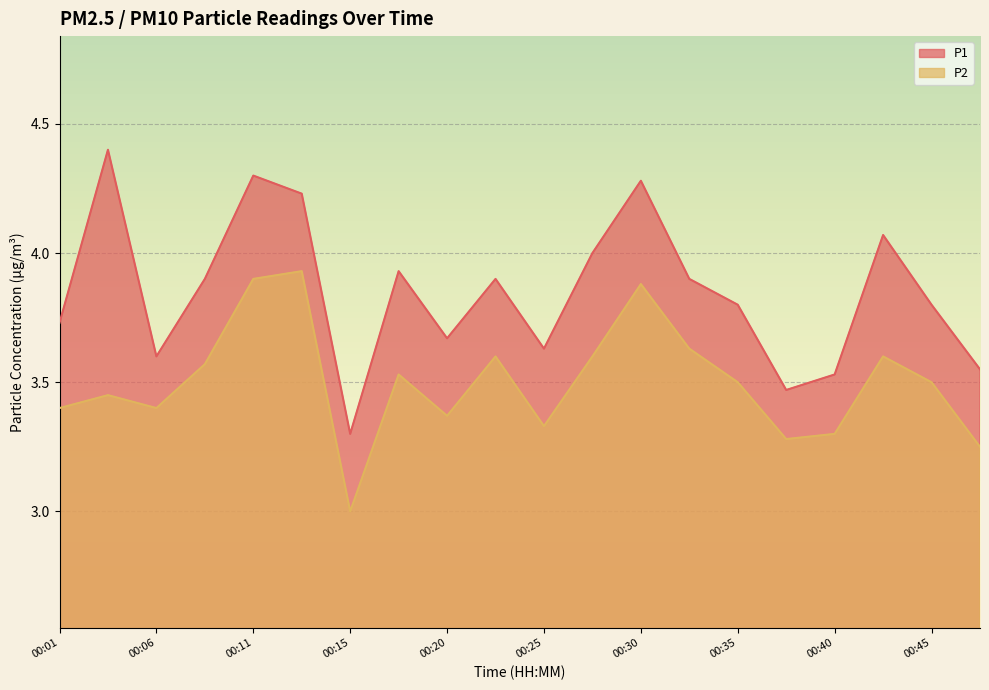

Rank the series by their maximum value, from highest to lowest.

P1, P2